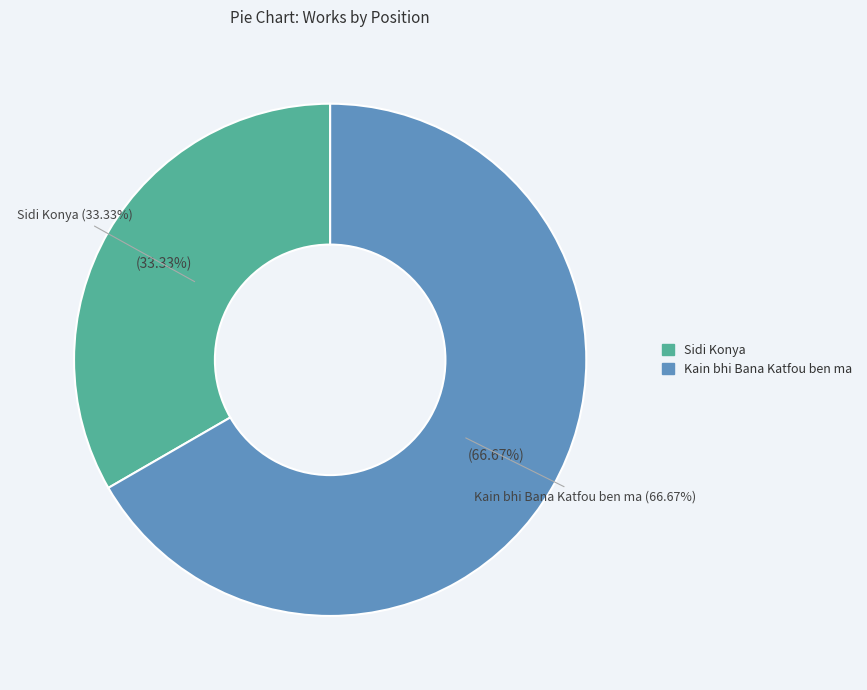

Which slice is the smallest?

Sidi Konya